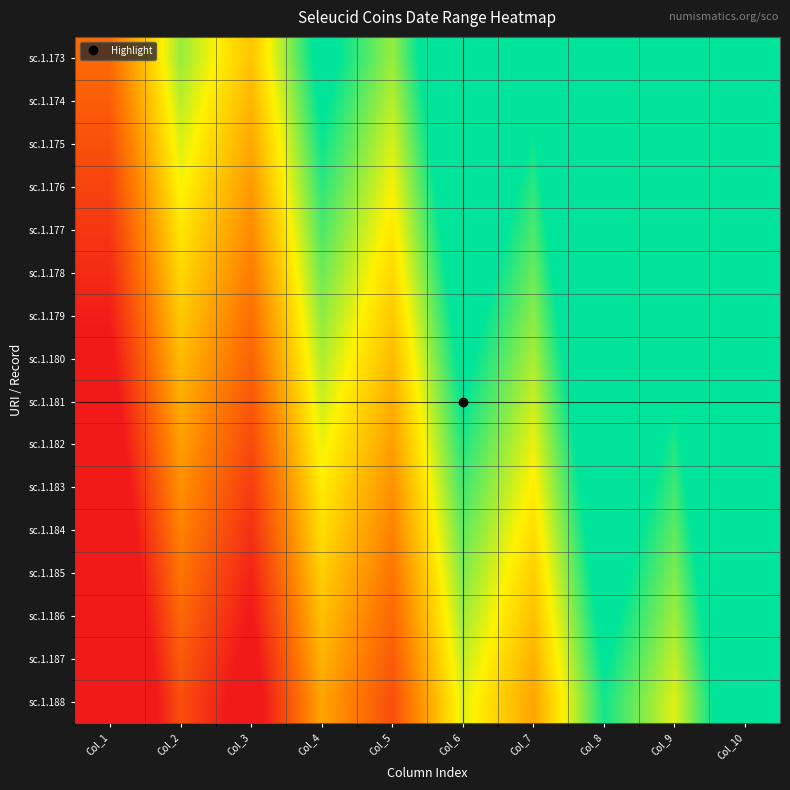

At which category is the sum across all series the highest?

Col_10